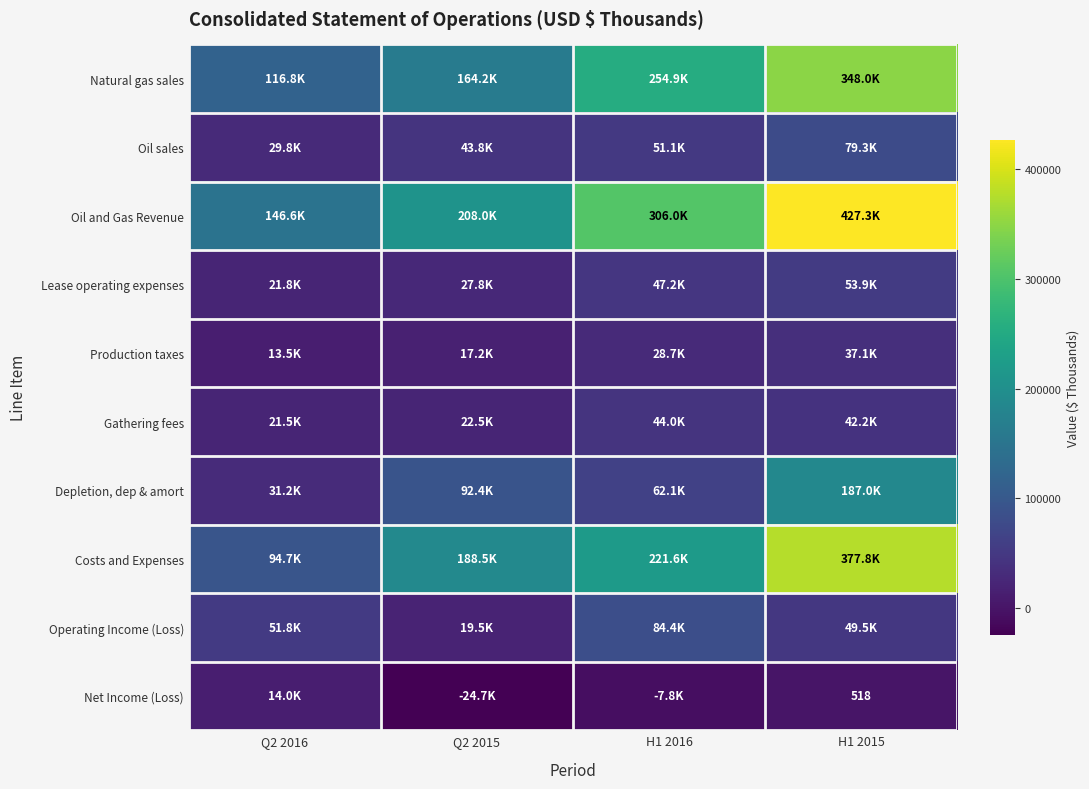

True or false: Depletion, dep & amort has a value of 62083 at H1 2016.

True